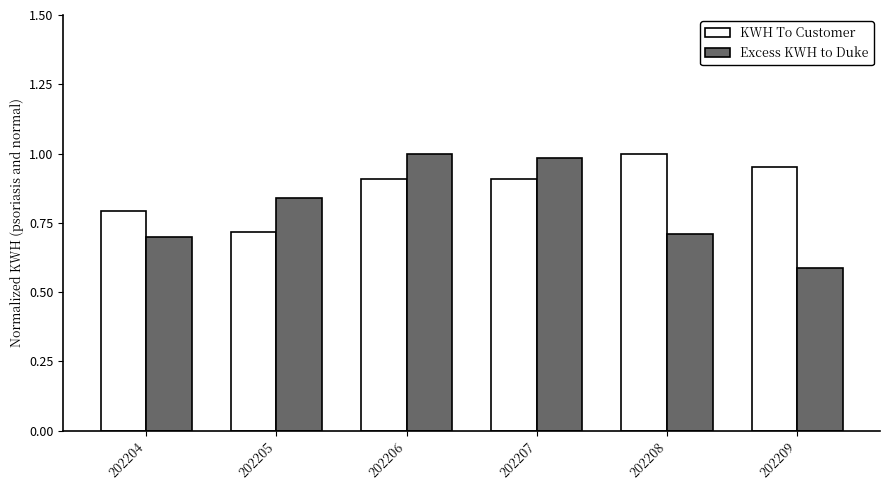

At which label does Excess KWH to Duke reach its peak?

202206